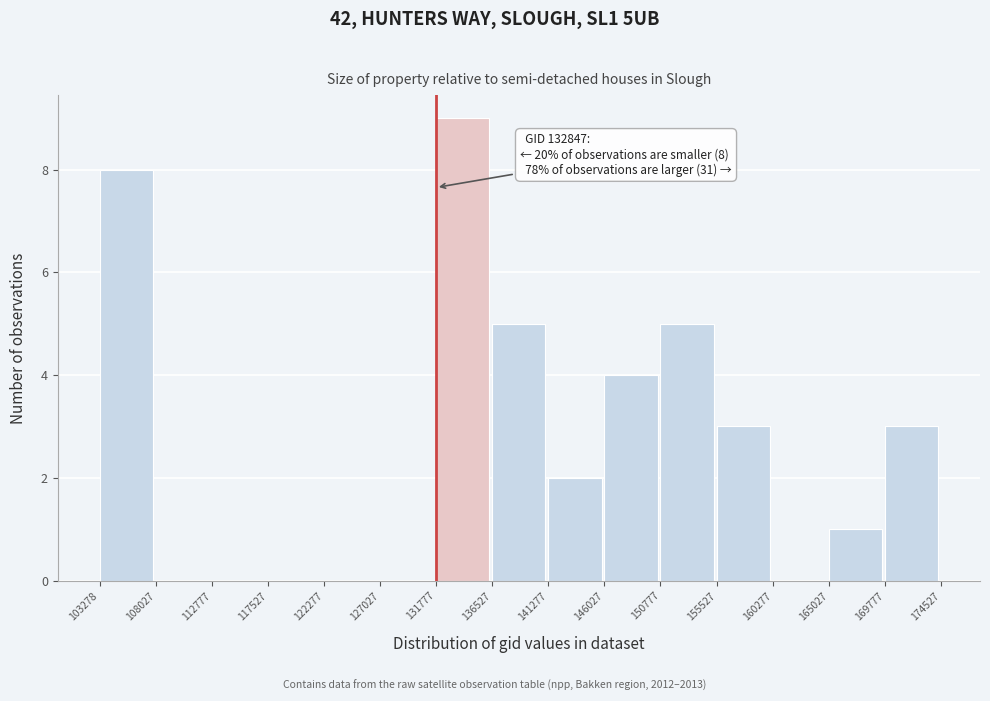

Over which range of the x-axis is the bar tallest?

131777 to 136527